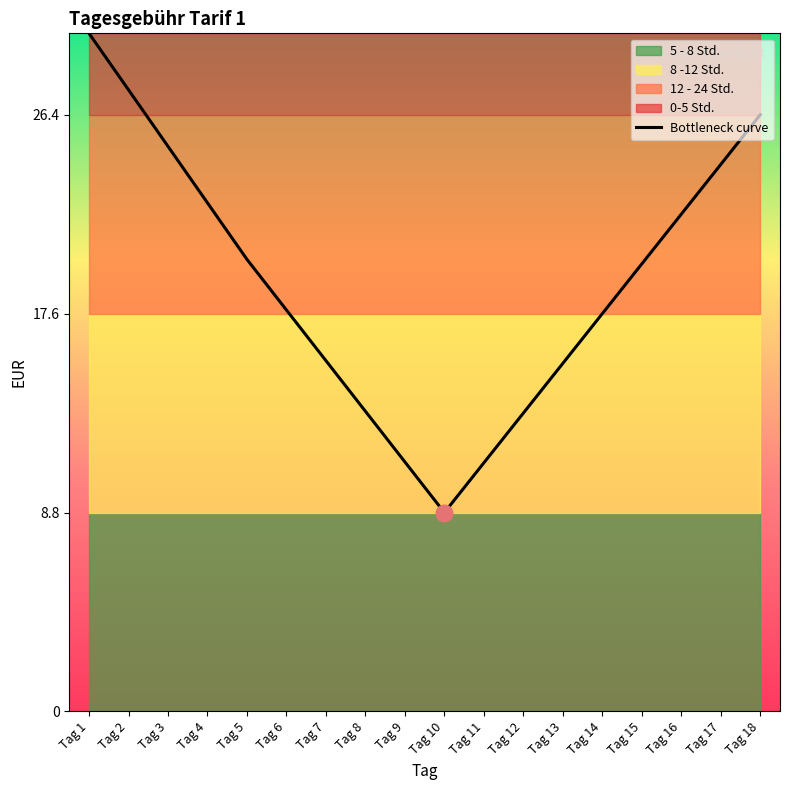

What is the greatest value displayed?

30.0